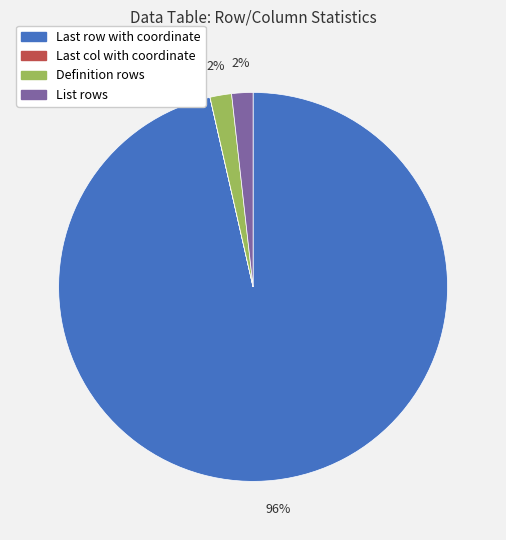

To the nearest percent, what is the difference between the largest and smallest slice percentages?

96%